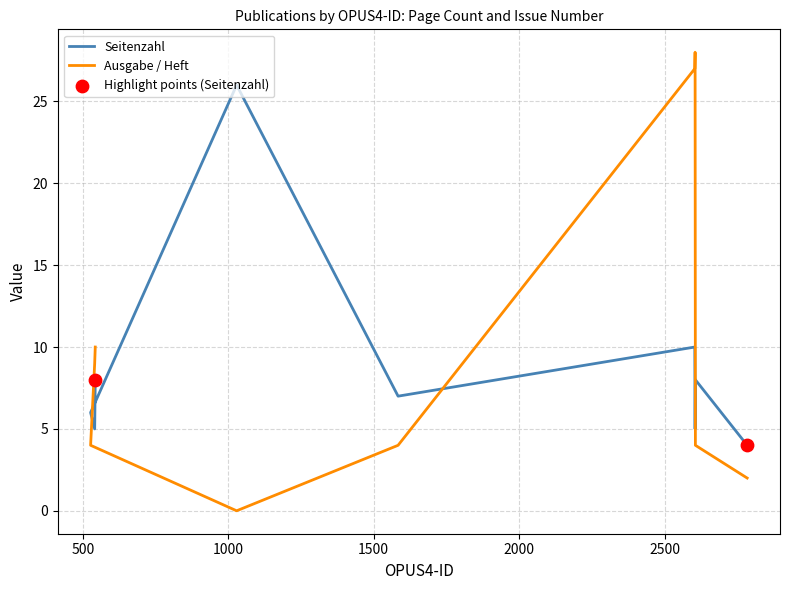

Which series has the largest total across all categories?

Ausgabe / Heft